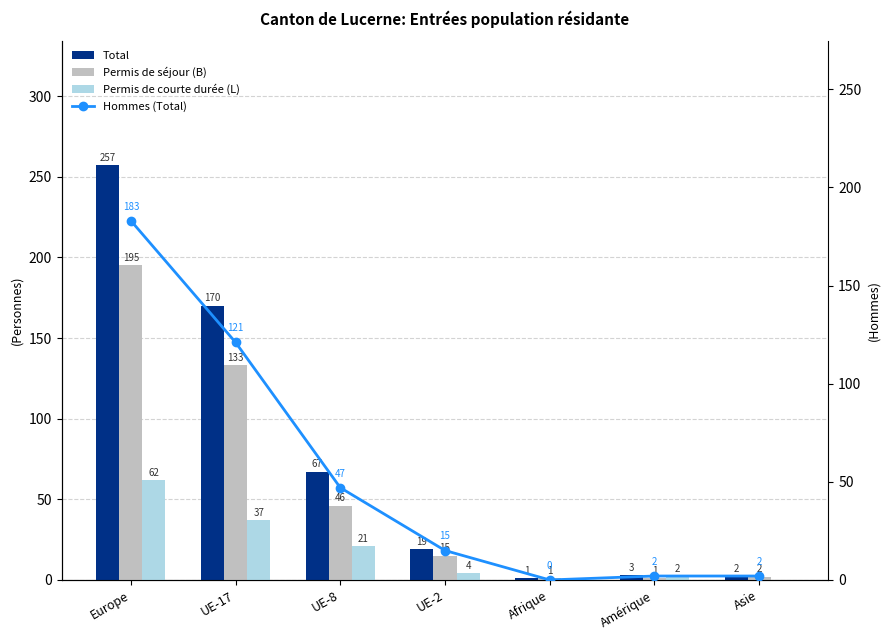

What is the approximate value of Permis de courte durée (L) at UE-2?

4